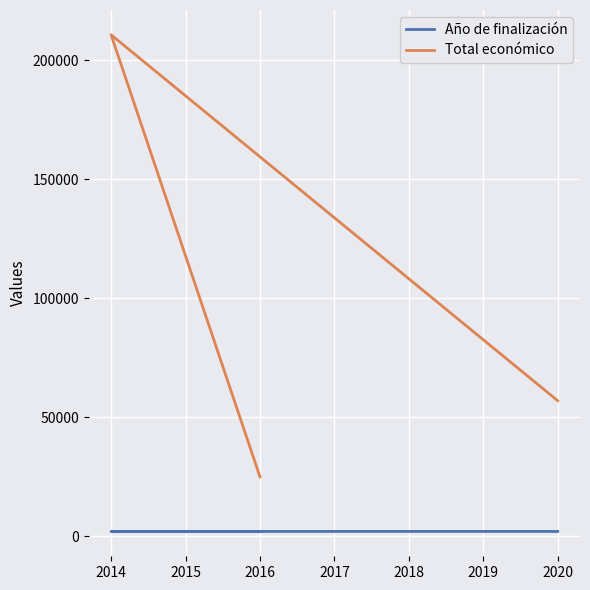

At which label does Año de finalización first exceed 2017?

2020